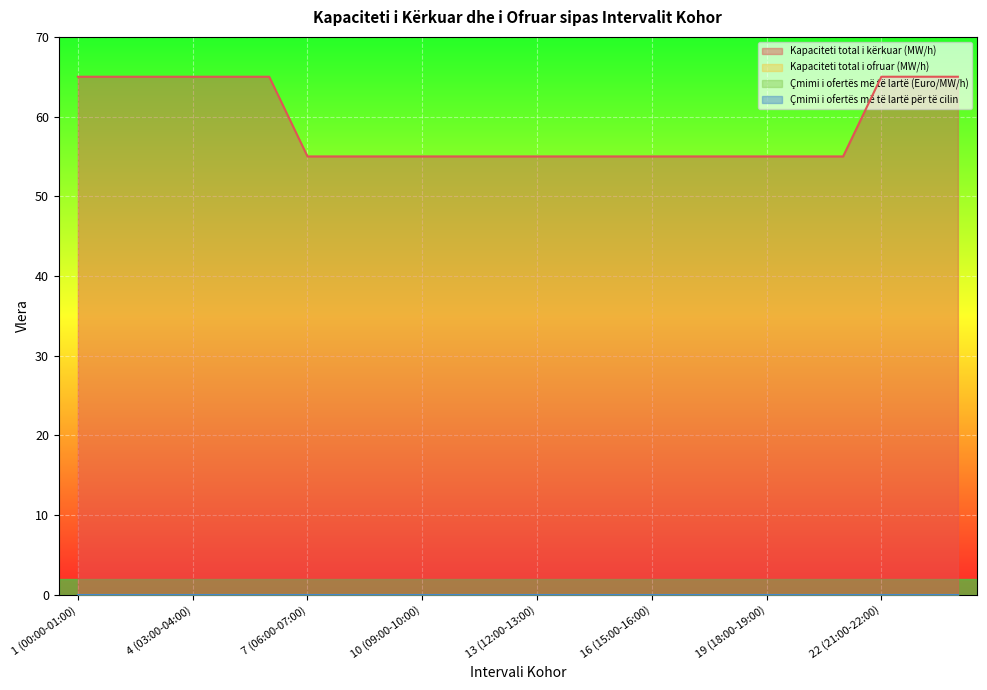

Which category has the highest value across all series?

1 (00:00-01:00)